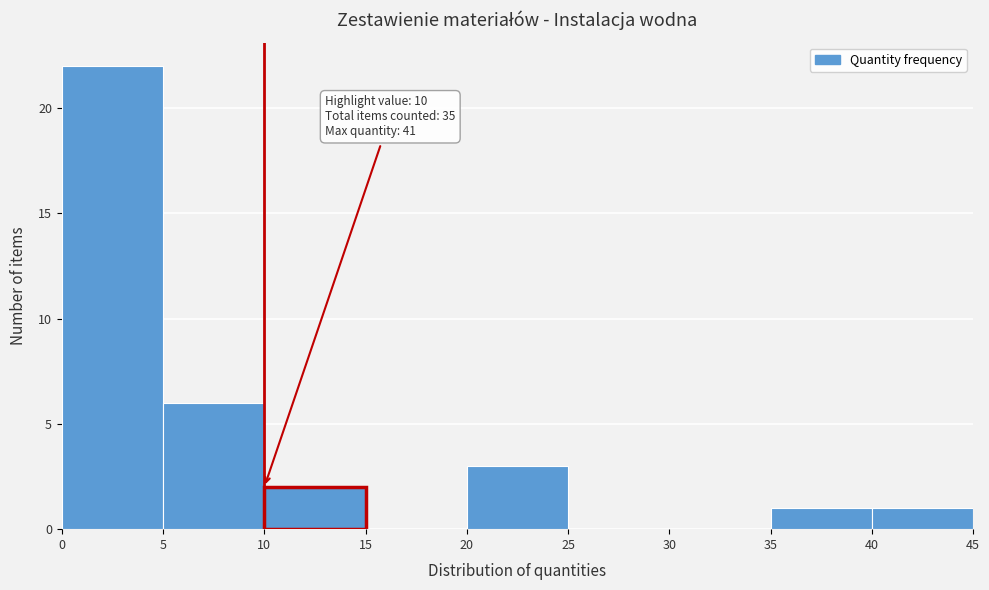

Which range on the x-axis has the tallest bar?

0 to 5